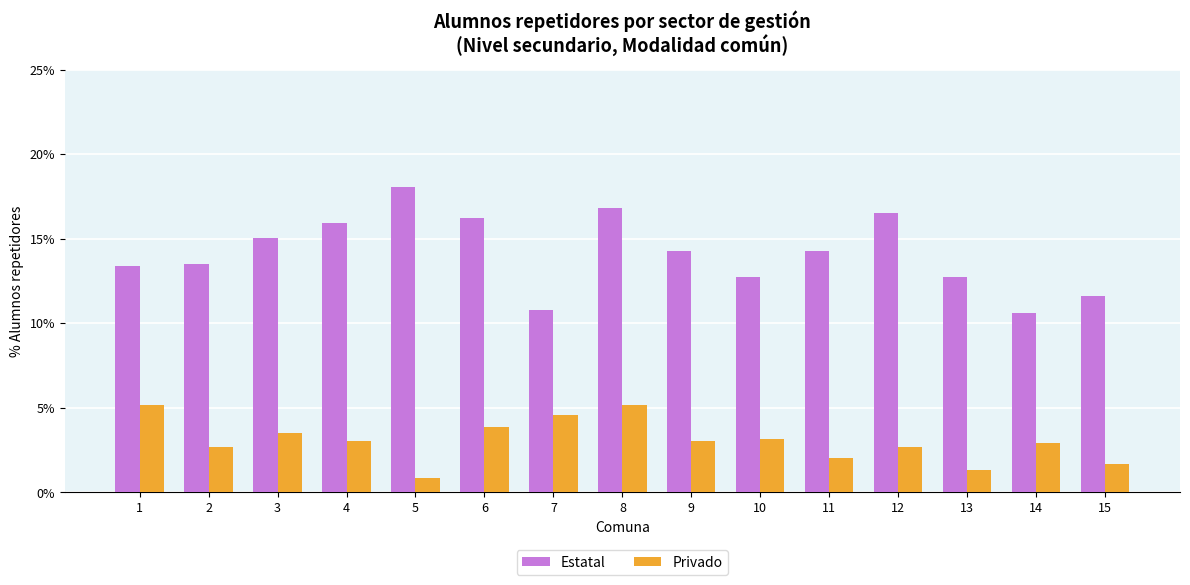

Are the bars grouped side by side (vs. stacked)?

Yes